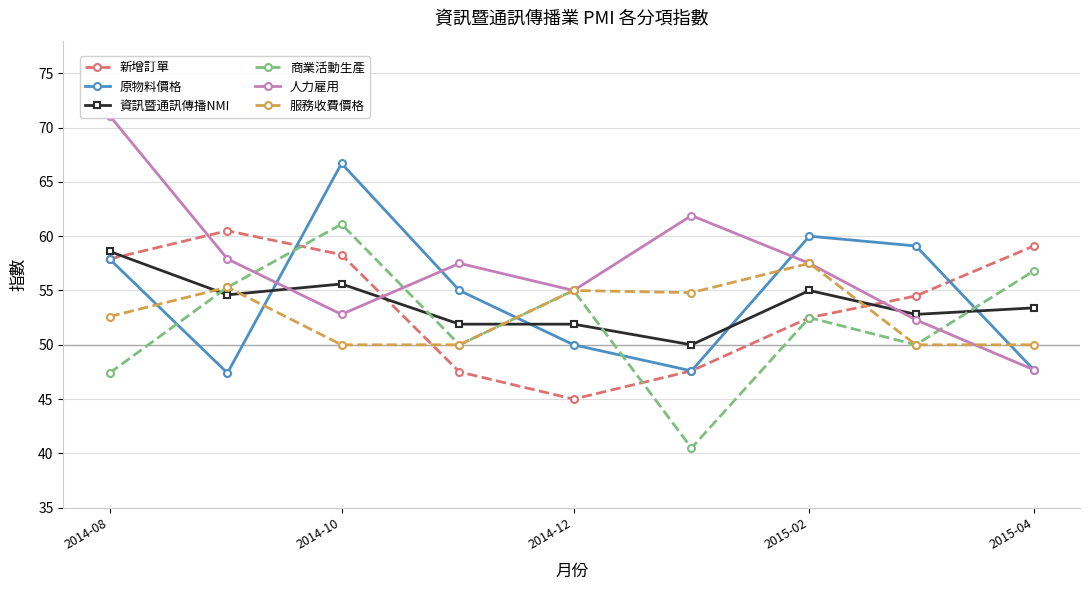

In 商業活動生產, how many points are lower than both neighbors (excluding endpoints)?

3